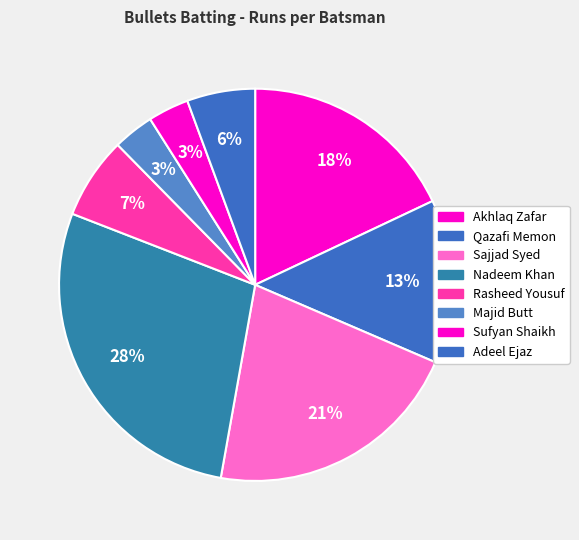

Count the number of slices in the pie.

8